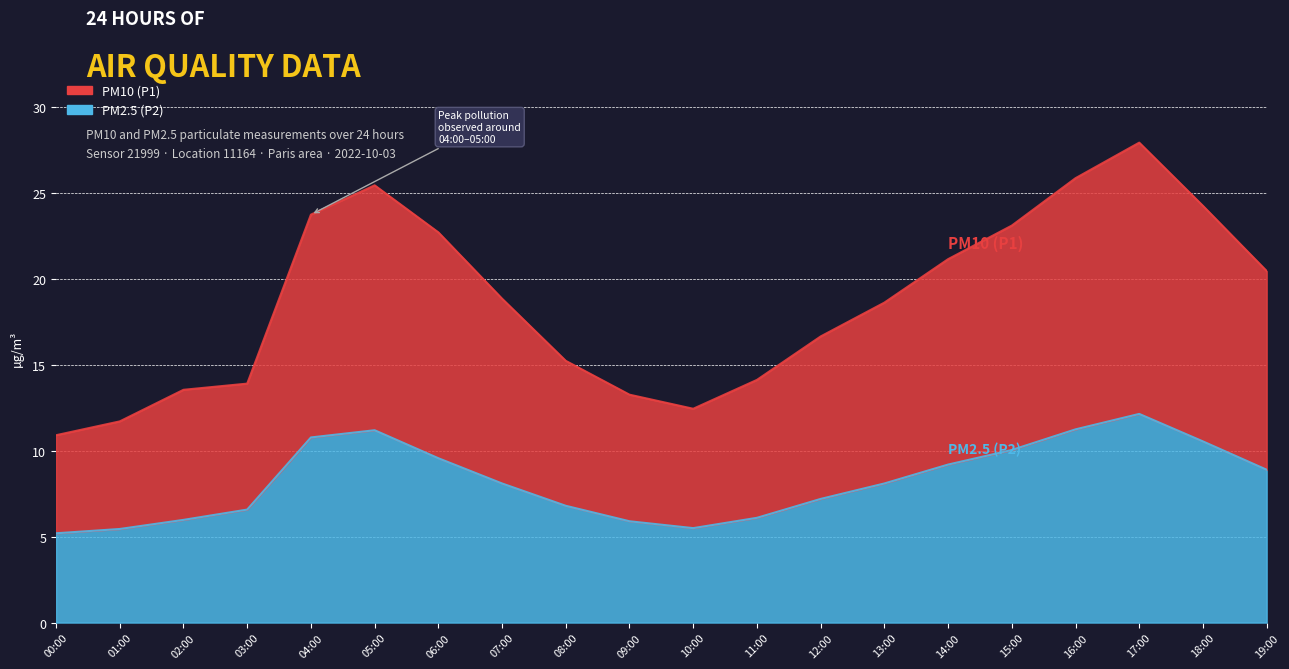

The value of PM2.5 (P2) at 00:00 is 7.3. True or false?

False